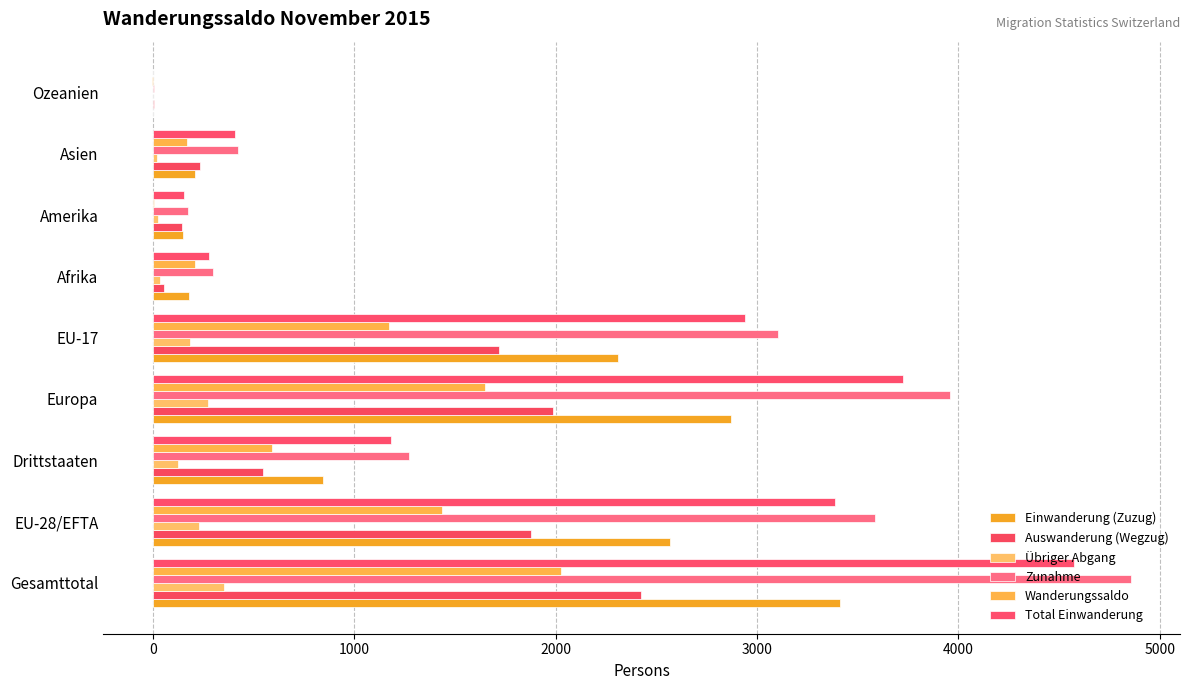

Count the number of categories in the chart.

9